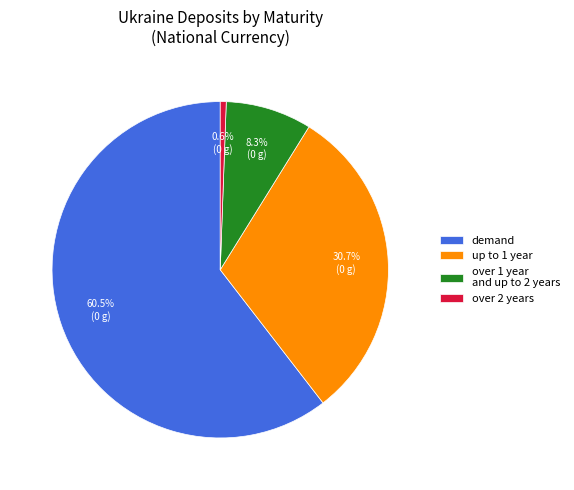

Approximately how many times larger is the value at over 1 year and up to 2 years compared to up to 1 year?

0.3